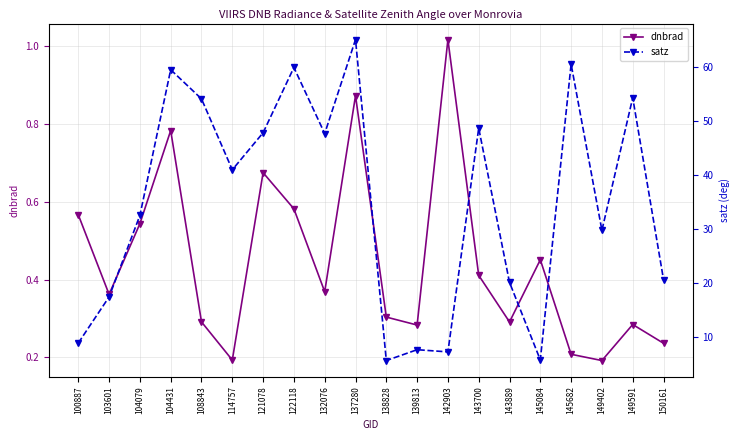

List the series in order of their peak value, highest first.

satz, dnbrad